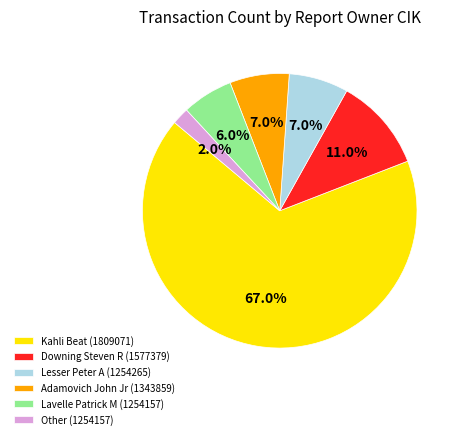

Which category has the biggest portion of the pie?

Kahli Beat (1809071)